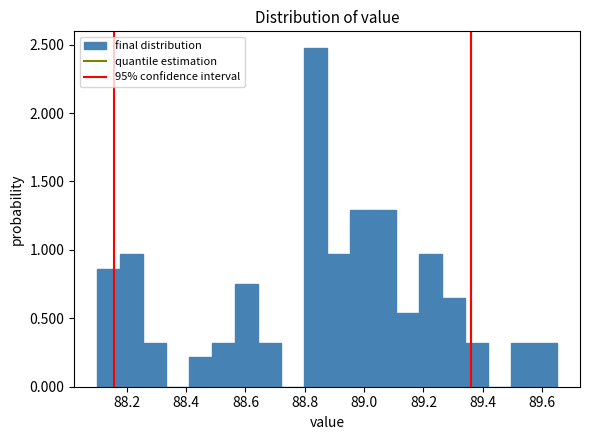

Read against the x-axis, roughly where is the centre of the tallest bar?

88.84